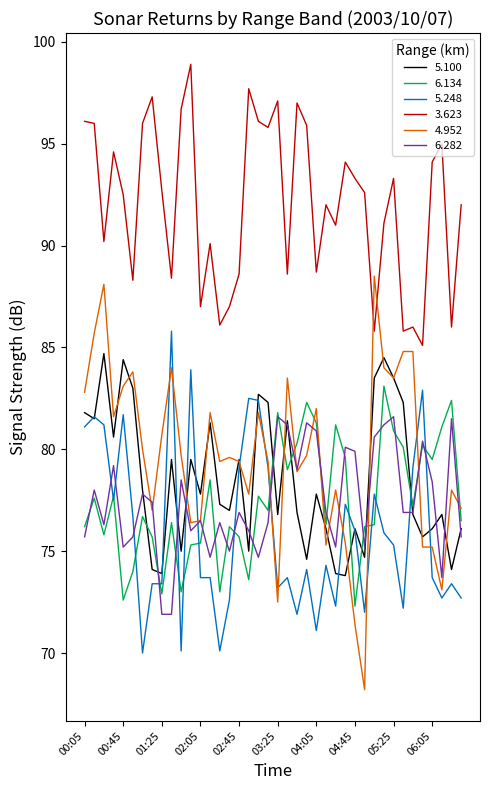

True or false: 3.623 and 4.952 intersect in this chart.

True